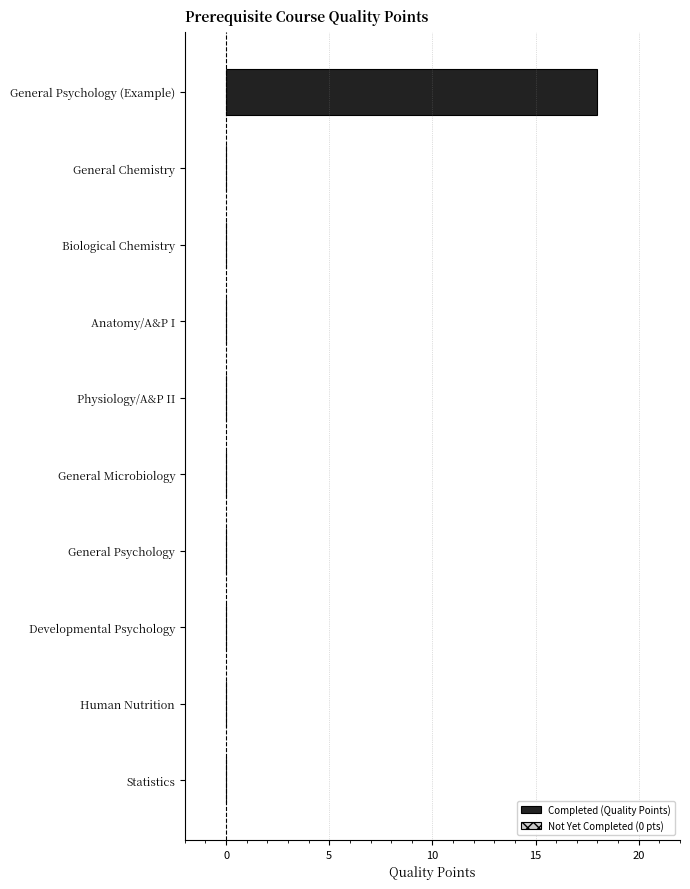

The chart shows a value of 0 at Physiology/A&P II. True or false?

True